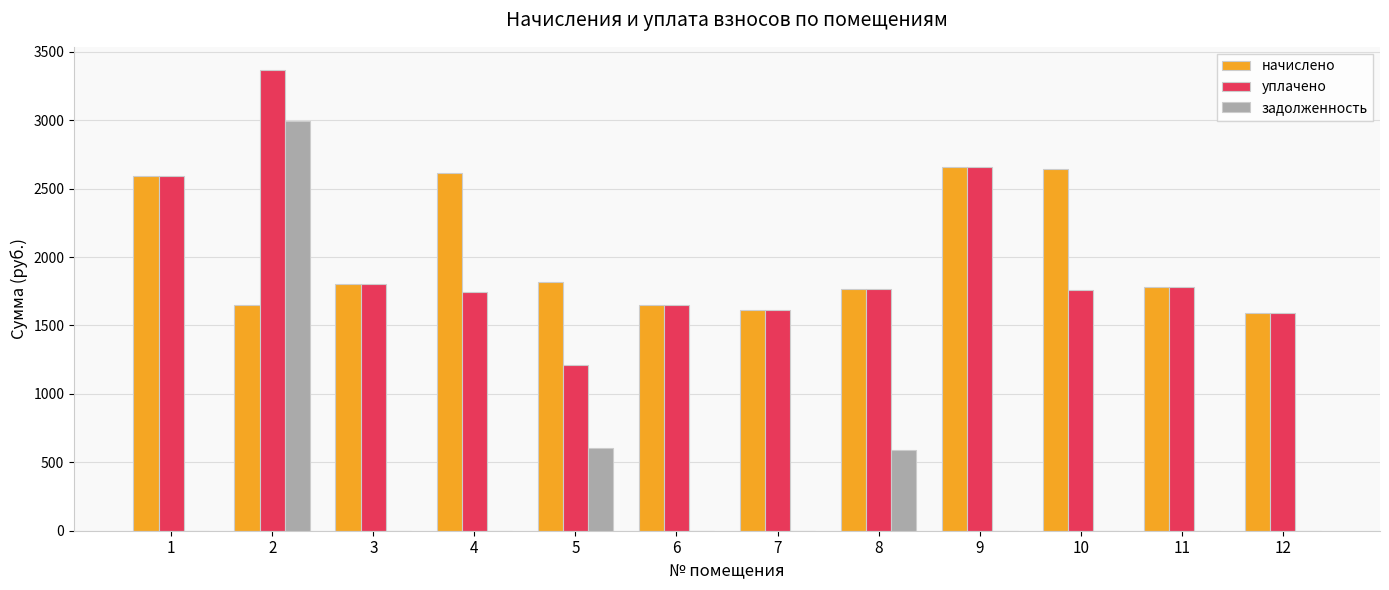

At which label does задолженность reach its peak?

2